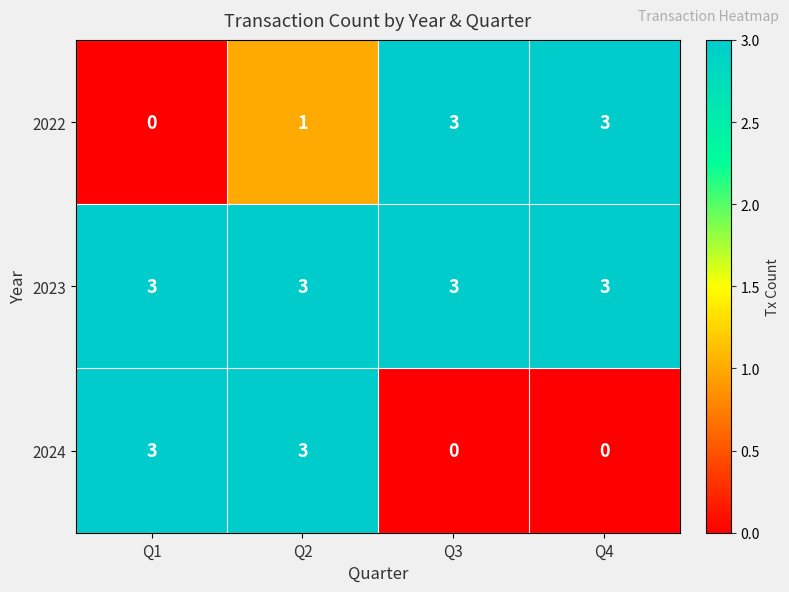

Which series changed the most between Q1 and Q2?

2022